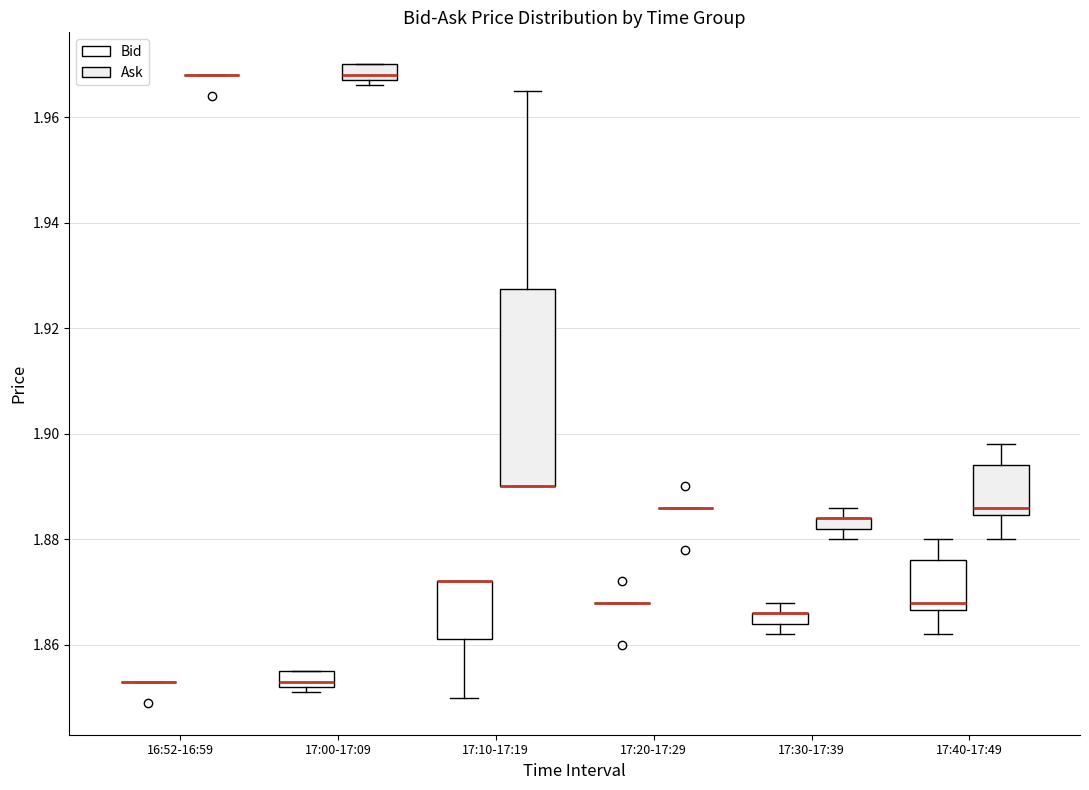

Which box is the tallest, from its lower edge to its upper edge?

17:10-17:19 (Ask)